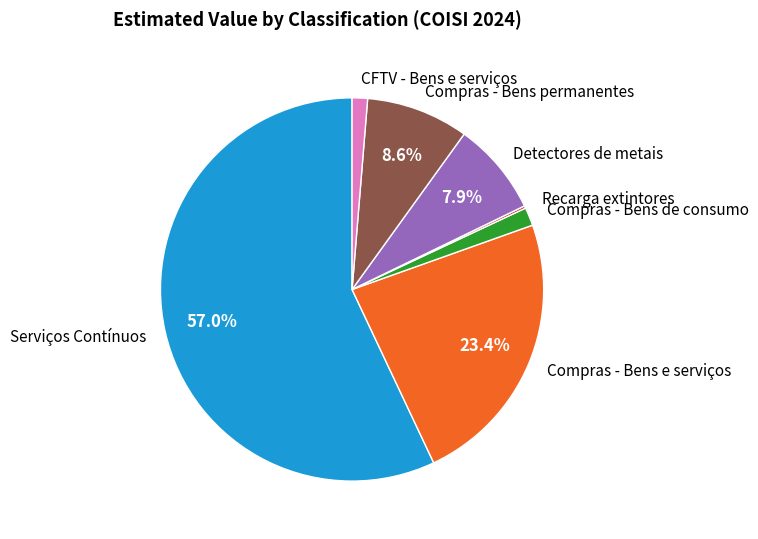

Is the sum of Compras - Bens permanentes and Detectores de metais greater than half?

No